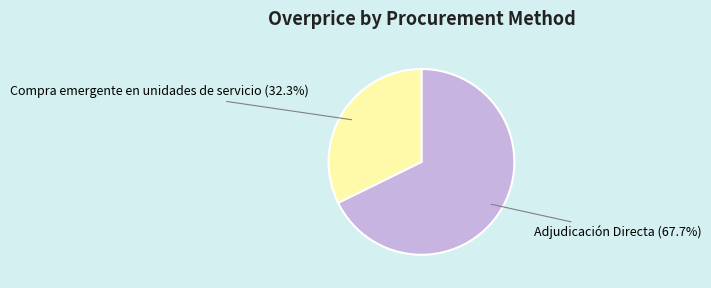

What is the smallest slice in the pie chart?

Compra emergente en unidades de servicio